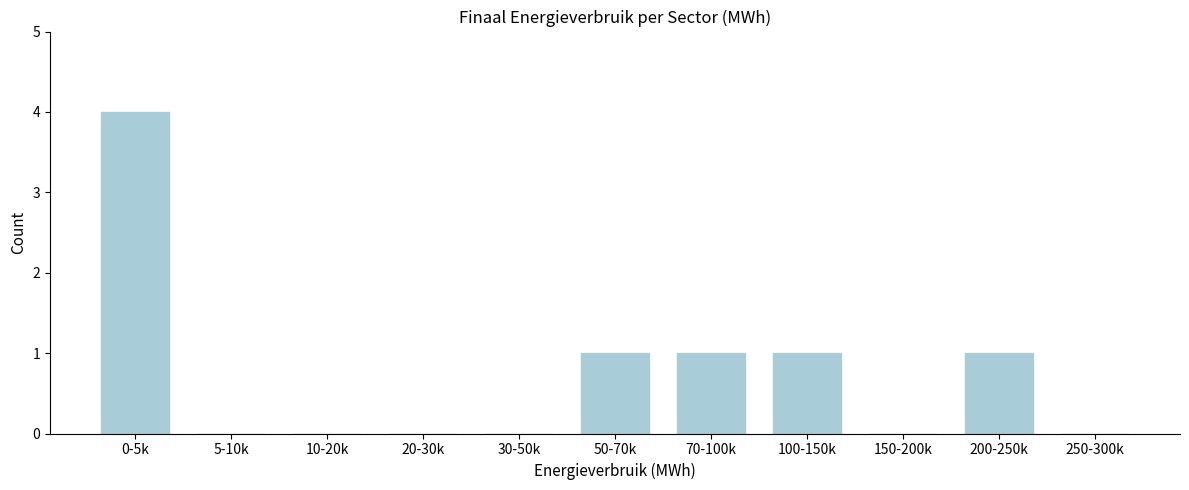

Reading left to right, list all the values displayed in this chart.

0-5k=4	5-10k=0	10-20k=0	20-30k=0	30-50k=0	50-70k=1	70-100k=1	100-150k=1	150-200k=0	200-250k=1	250-300k=0